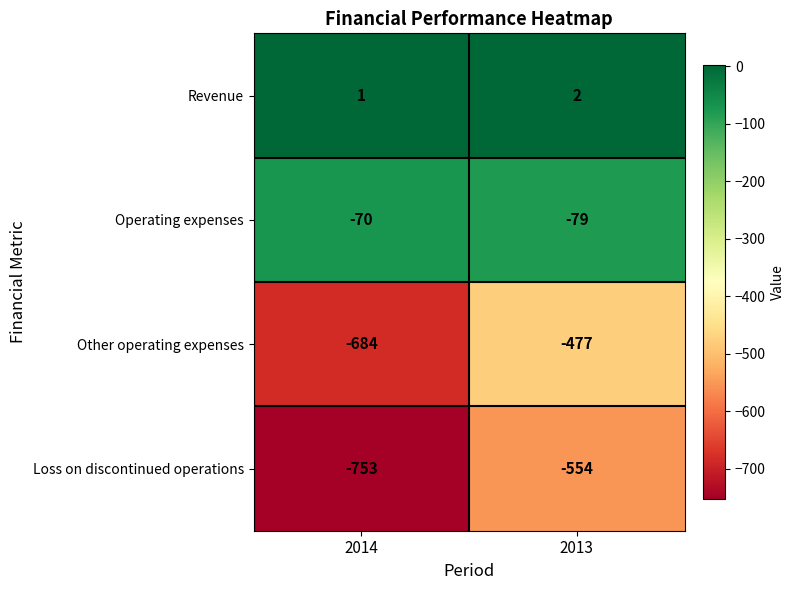

What is the smallest value displayed?

-753